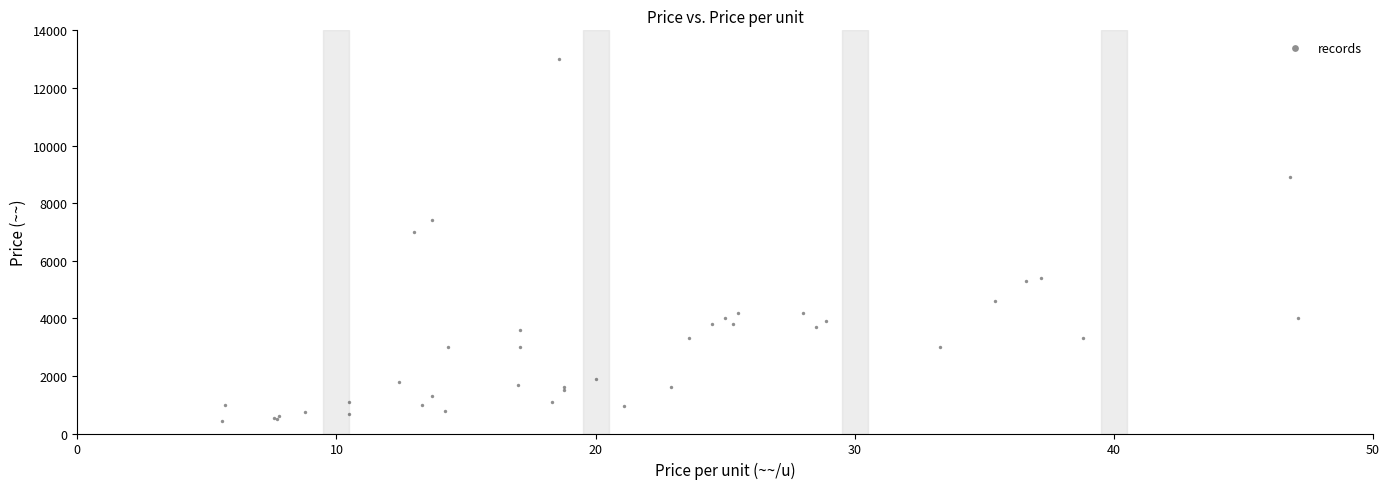

What Y value in the scatter plot is closest to 6710?

7000